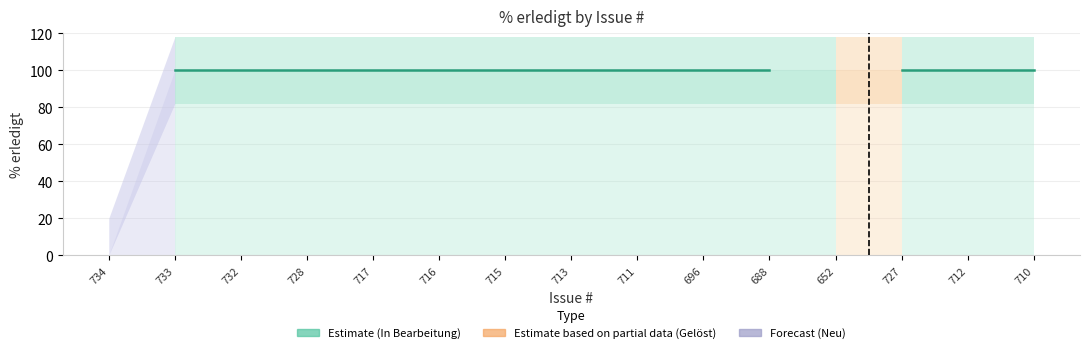

How many categories are shown in the chart?

15